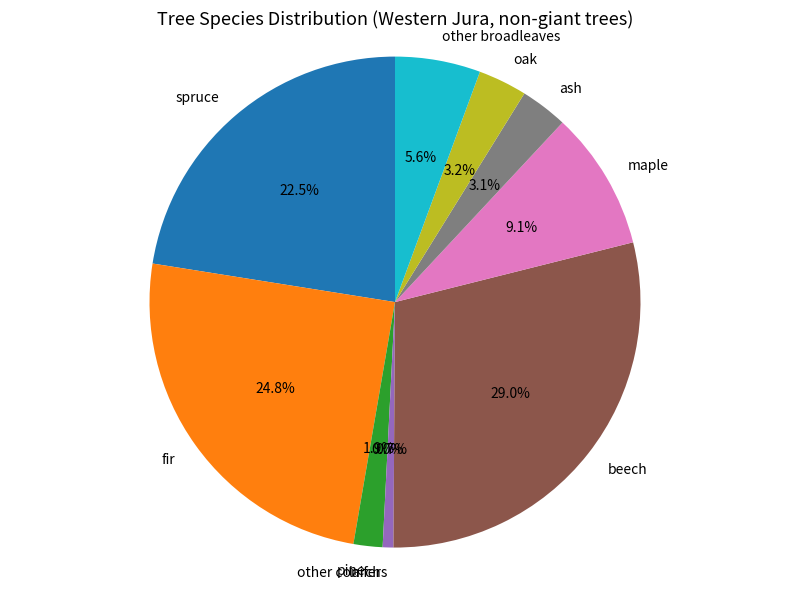

To the nearest percent, what is the difference between the pine and beech slice percentages?

27%